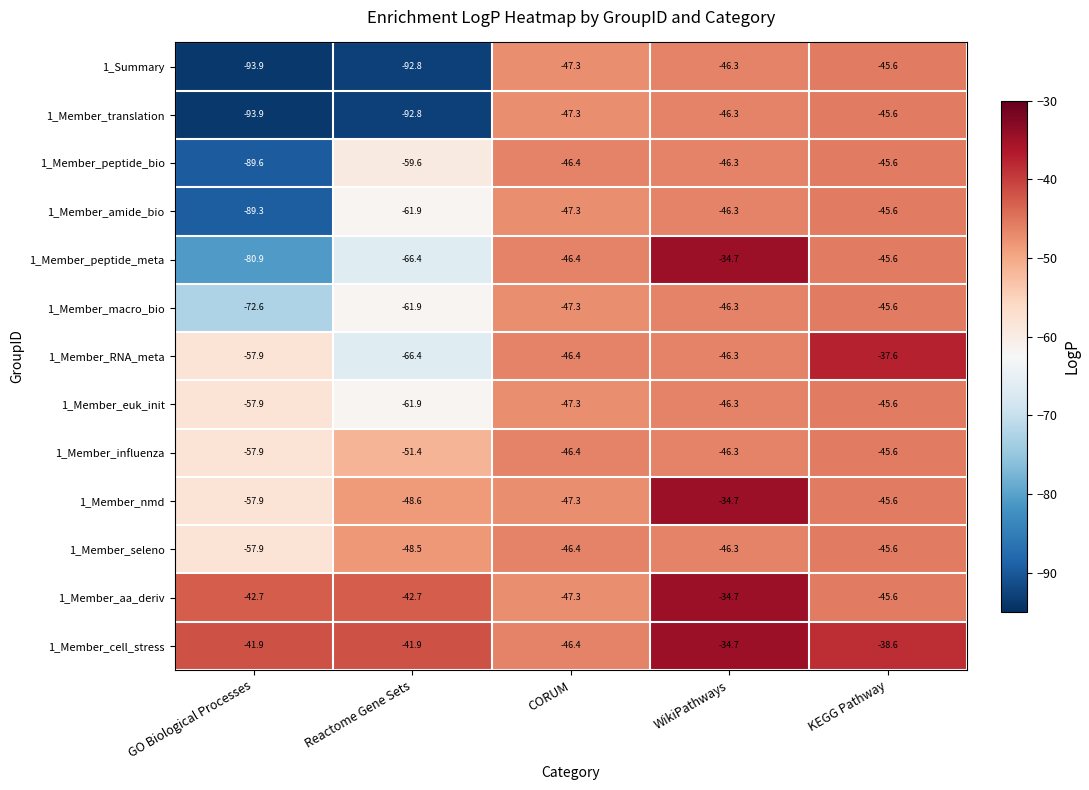

What is the difference between the highest and lowest values at WikiPathways?

11.6